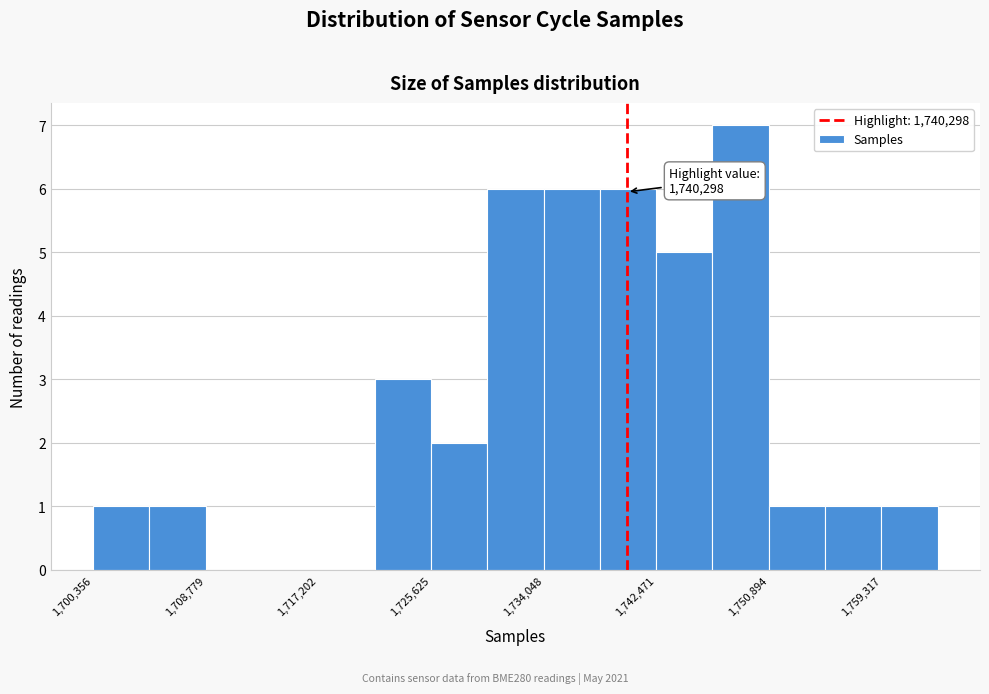

Which range on the x-axis has the tallest bar?

1747000 to 1751000